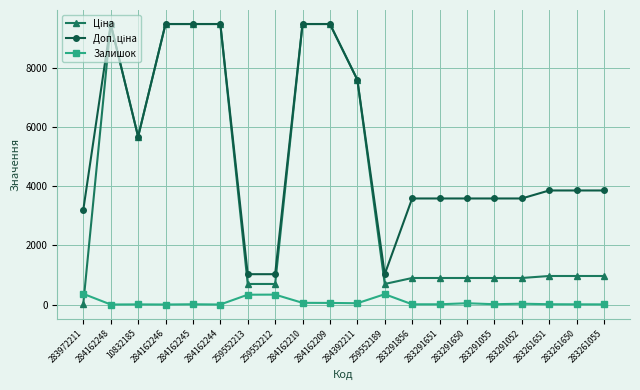

At how many categories does at least one series exceed 8804?

6